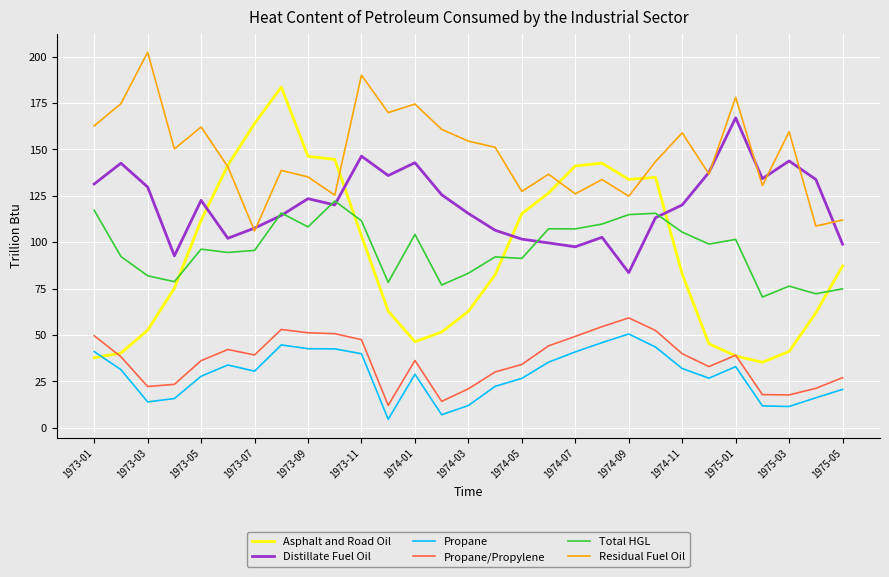

What is the minimum value for Distillate Fuel Oil?

83.6